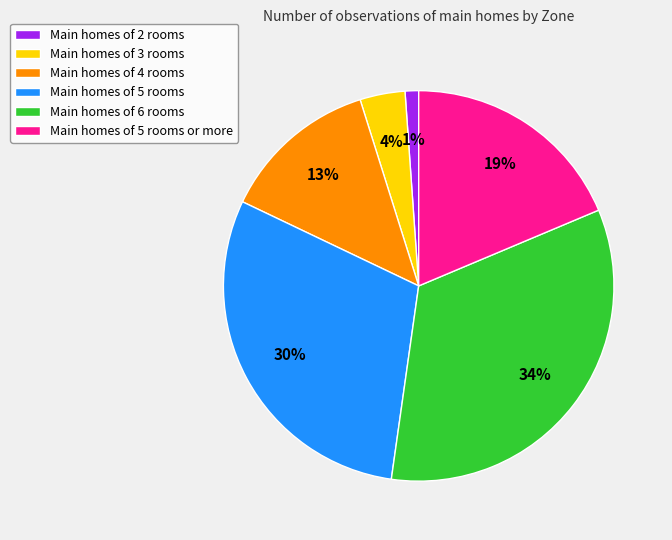

To the nearest percent, what portion does Main homes of 2 rooms represent?

1%